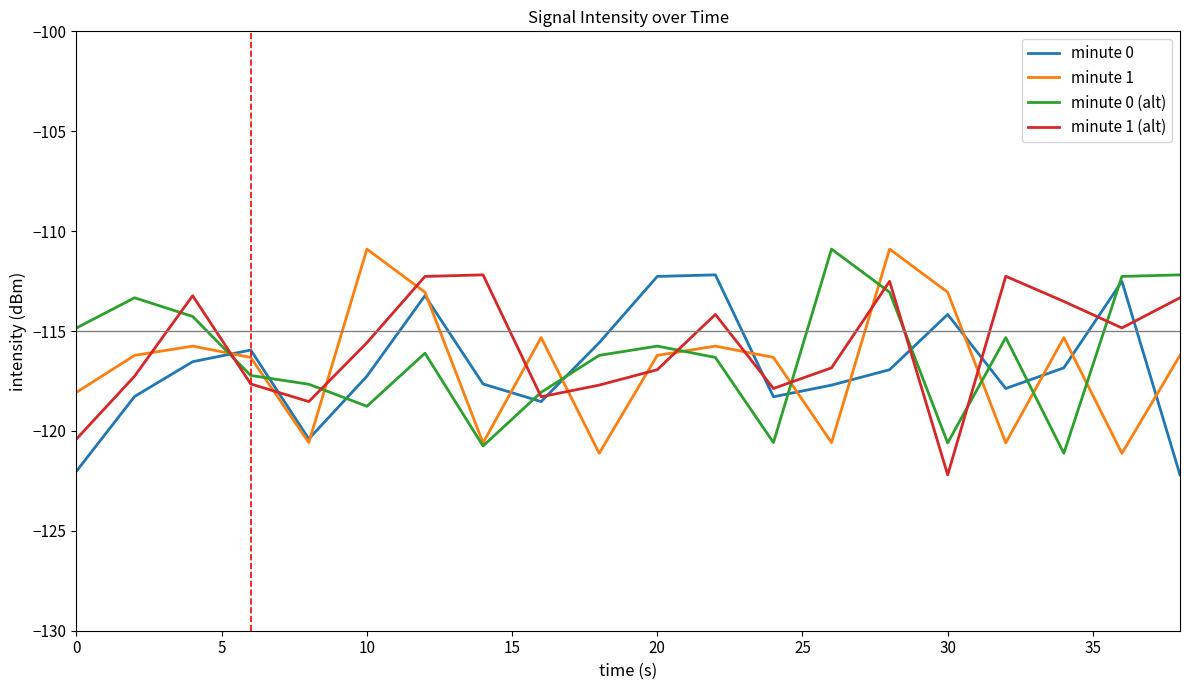

What is the maximum value for minute 0 (alt)?

-110.9